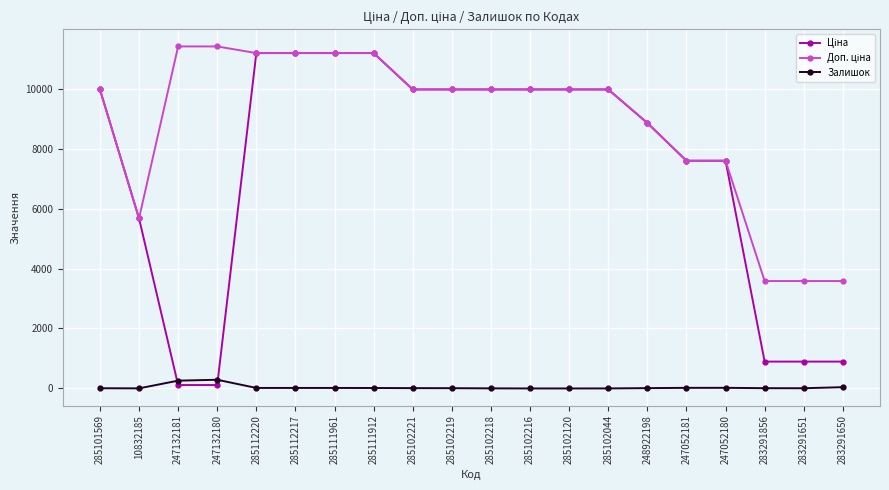

What is the greatest value displayed?

11410.0